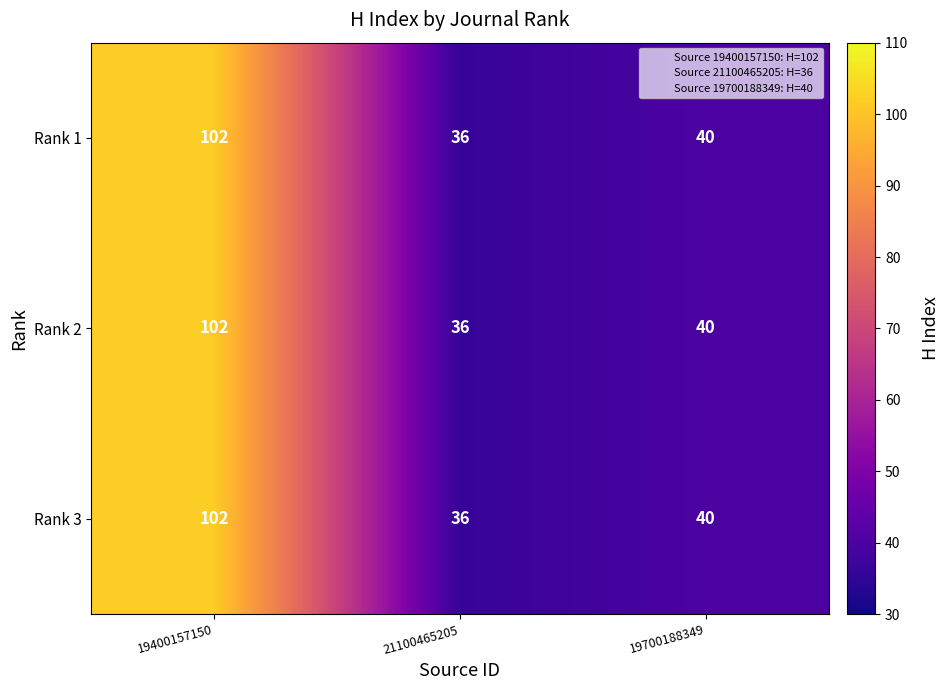

At which category is the sum across all series the highest?

19400157150